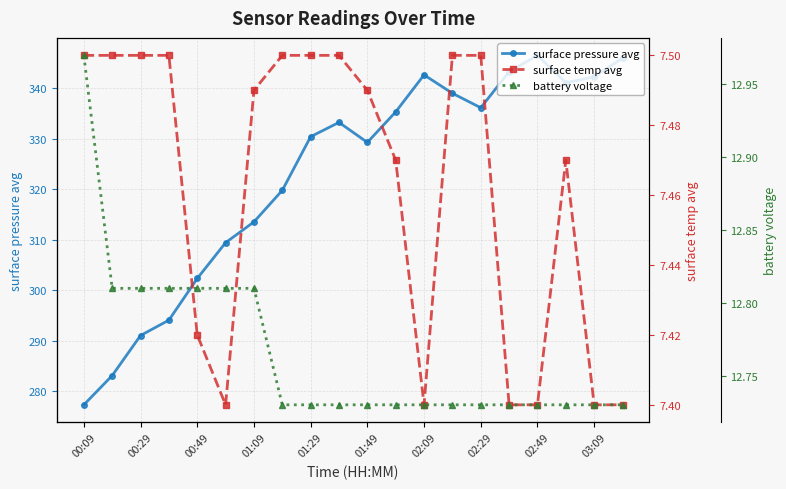

At which label does surface pressure avg reach its minimum?

00:09